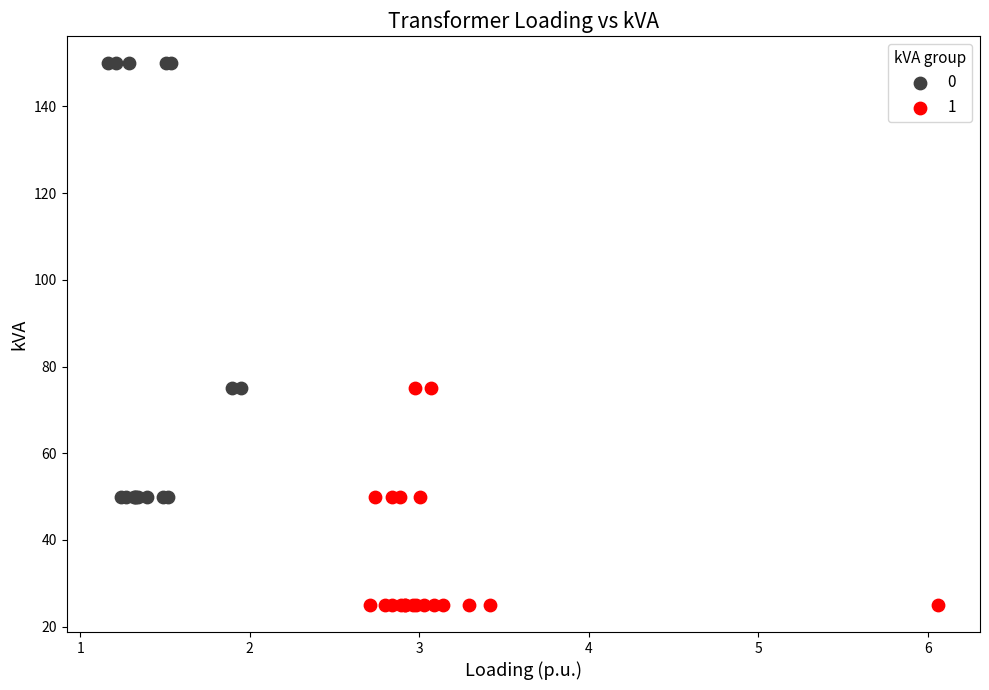

Which series contains the lowest Y value?

1